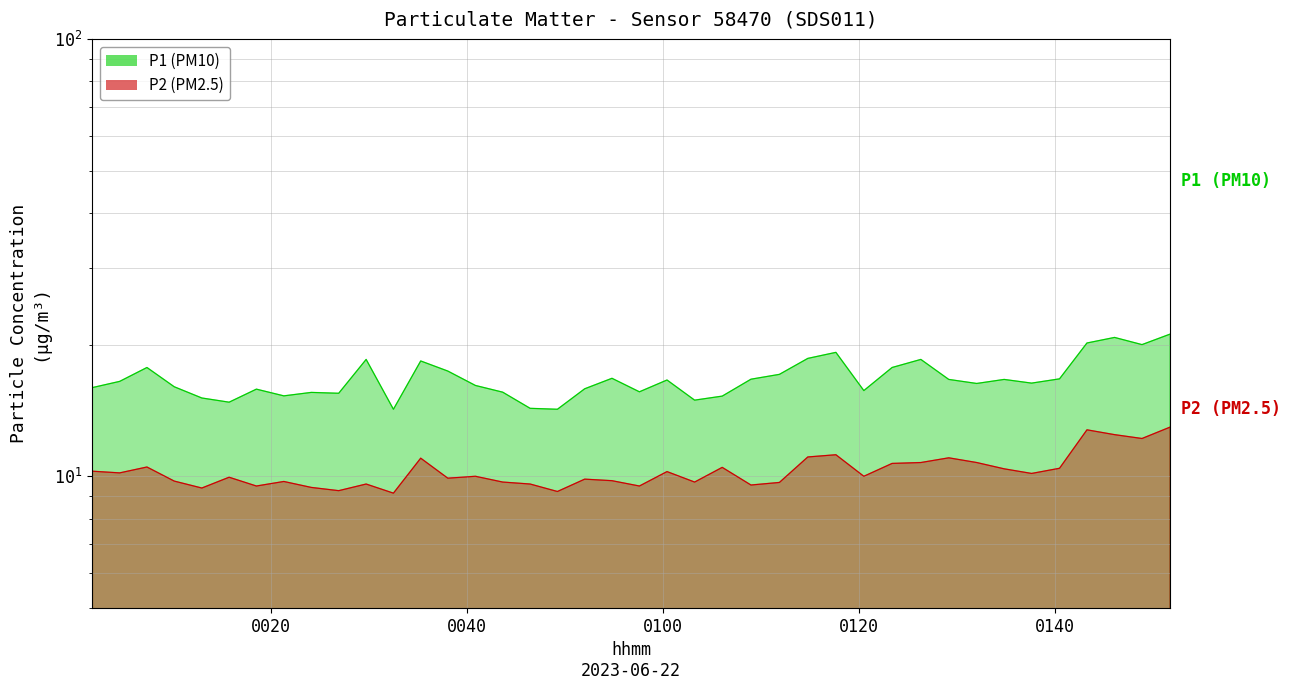

Reading left to right, transcribe all the data shown in this chart.

P1 (PM10): 15.9	16.5	17.7	16.0	15.1	14.8	15.8	15.3	15.6	15.5	18.5	14.2	18.4	17.4	16.1	15.6	14.3	14.2	15.8	16.8	15.6	16.6	14.9	15.2	16.7	17.1	18.6	19.2	15.7	17.7	18.5	16.6	16.3	16.6	16.3	16.7	20.2	20.8	20.0	21.1
P2 (PM2.5): 10.3	10.2	10.5	9.8	9.4	9.9	9.5	9.7	9.4	9.3	9.6	9.2	11.0	9.9	10.0	9.7	9.6	9.2	9.8	9.8	9.5	10.2	9.7	10.5	9.6	9.7	11.1	11.2	10.0	10.7	10.8	11.0	10.8	10.4	10.2	10.4	12.8	12.4	12.2	12.9